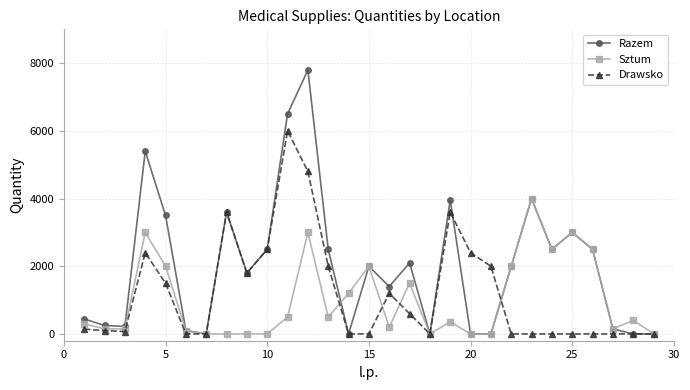

At how many categories does at least one series exceed 6008?

2